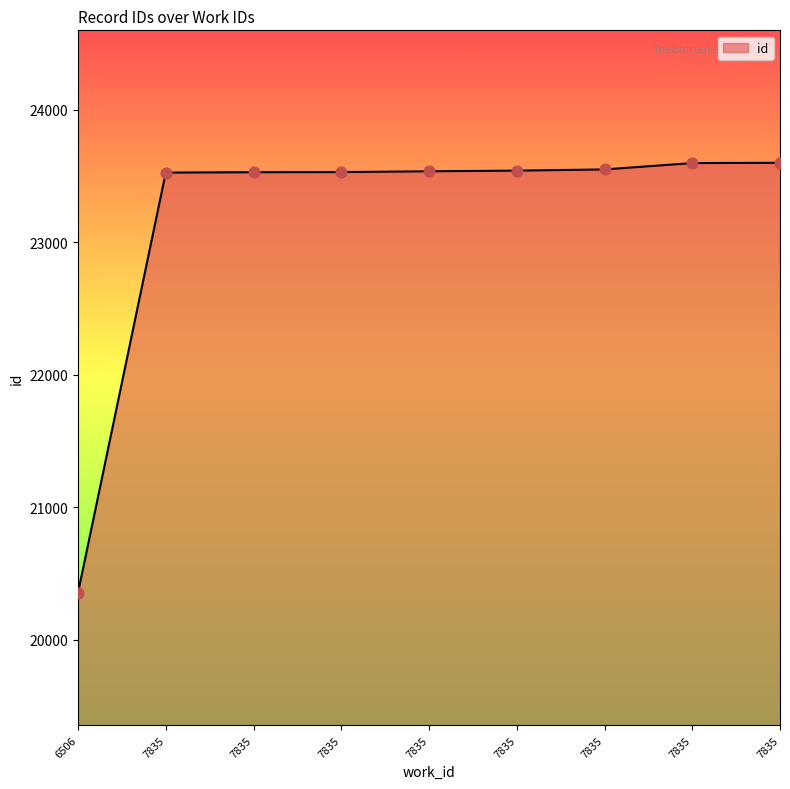

What is the change in value from 7835 to 7835?

+48